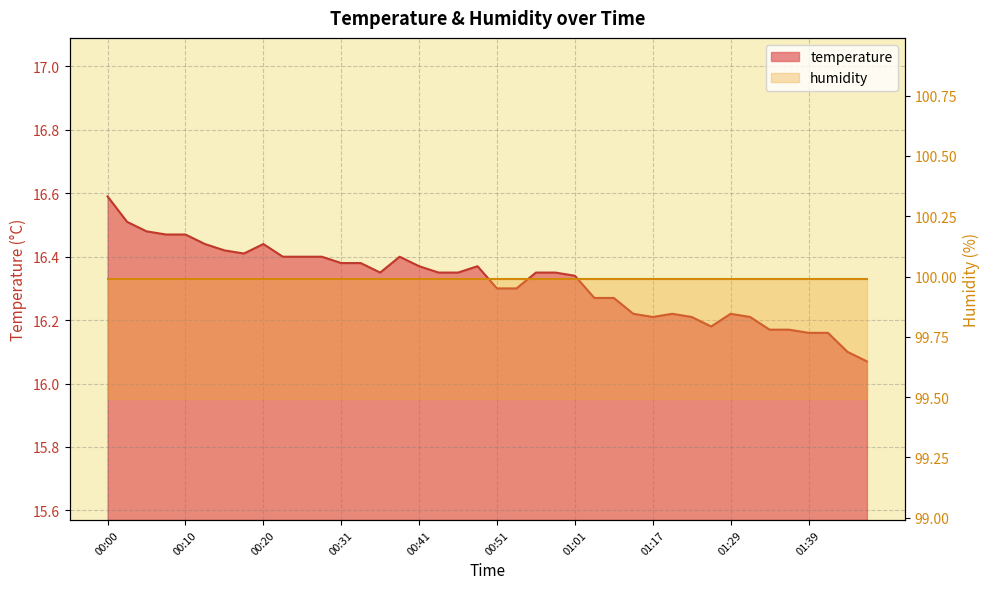

Reading left to right, extract all data points from this chart.

16.6	16.5	16.5	16.5	16.5	16.4	16.4	16.4	16.4	16.4	16.4	16.4	16.4	16.4	16.4	16.4	16.4	16.4	16.4	16.4	16.3	16.3	16.4	16.4	16.3	16.3	16.3	16.2	16.2	16.2	16.2	16.2	16.2	16.2	16.2	16.2	16.2	16.2	16.1	16.1